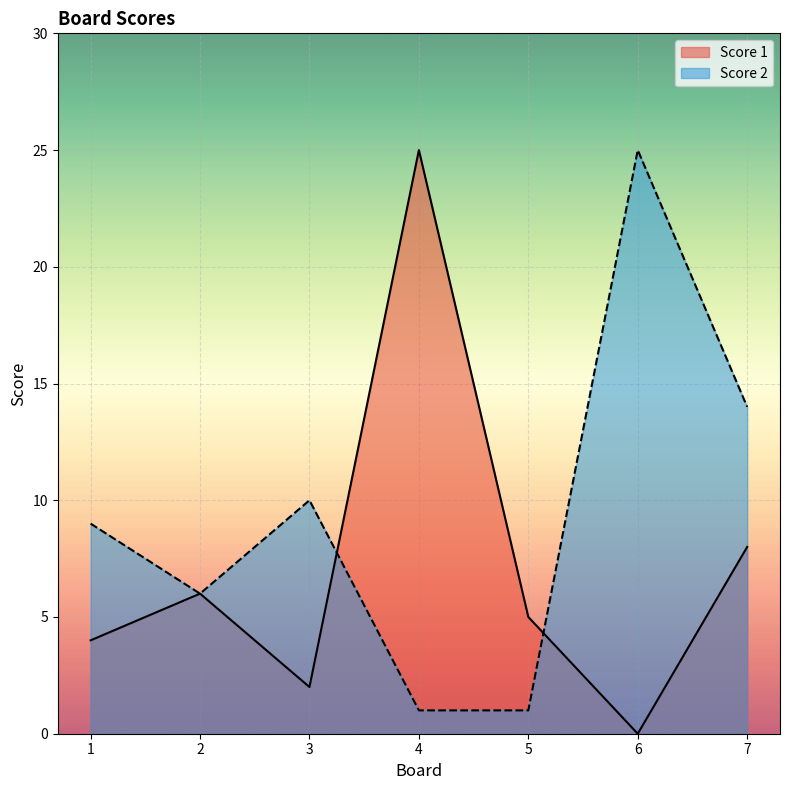

True or false: Score 2 has a value of 1 at 5.

False